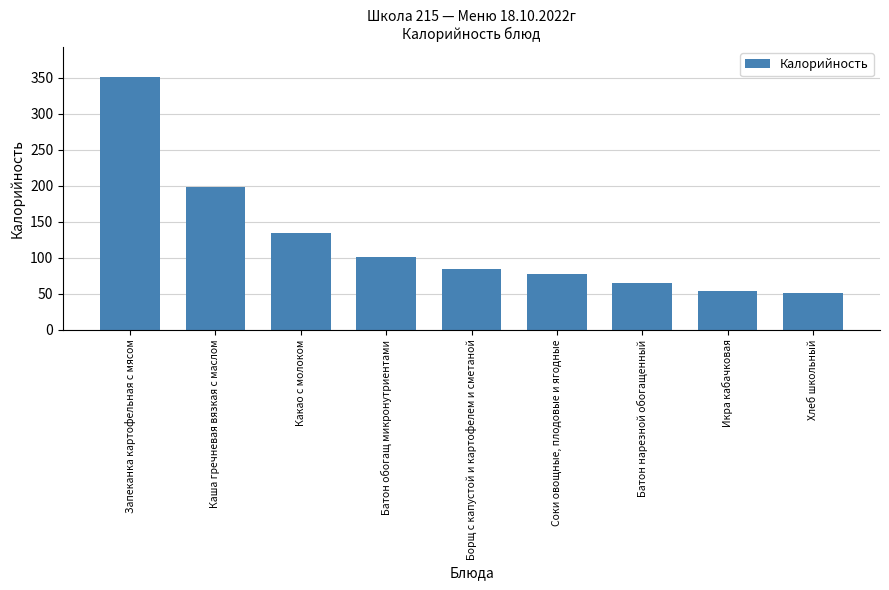

Is it true that the value at Соки овощные, плодовые и ягодные is 34?

False